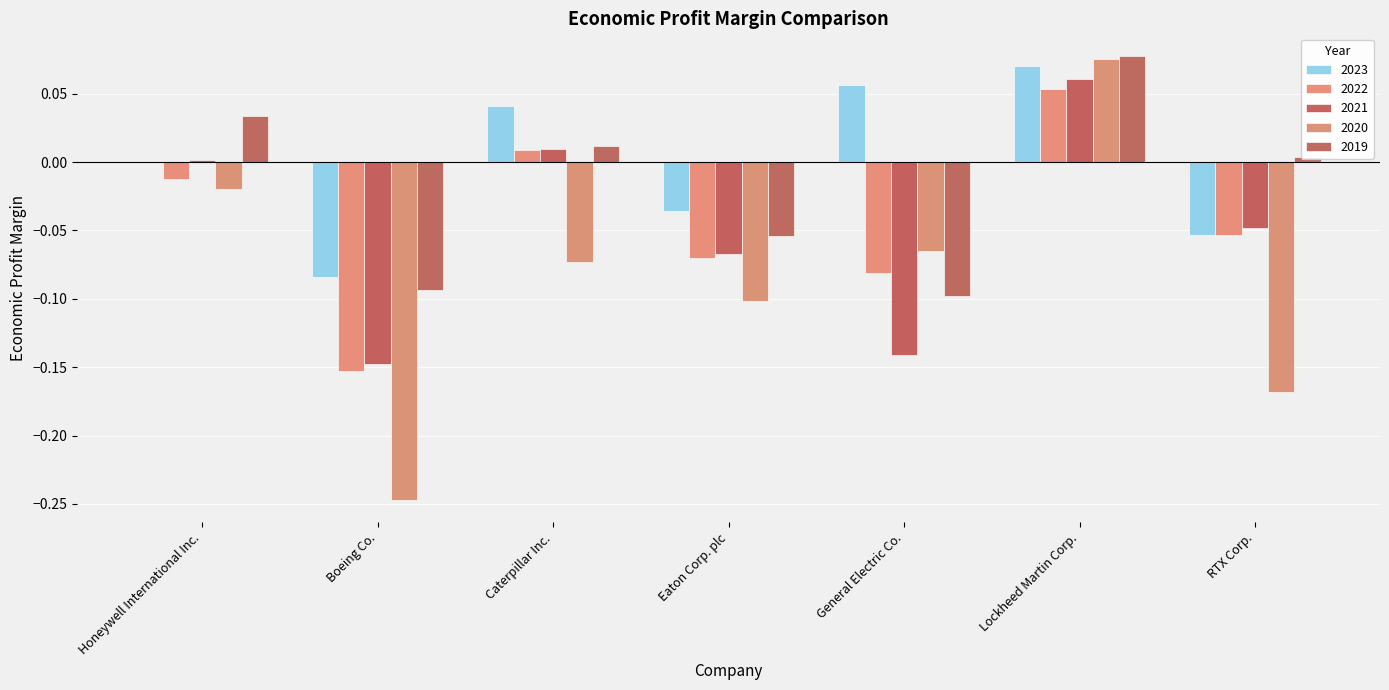

Are the bars grouped side by side (vs. stacked)?

Yes